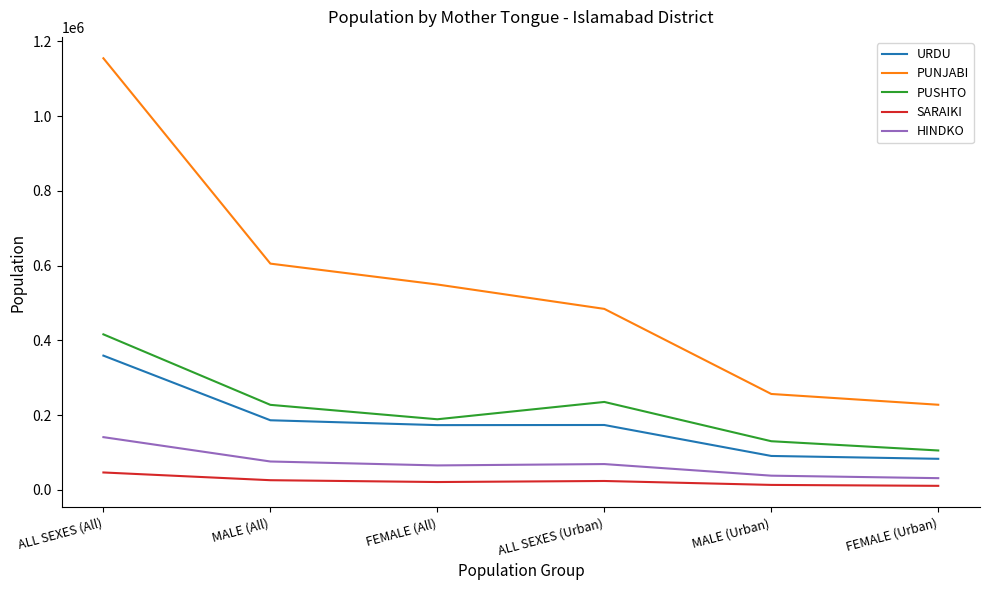

Between MALE (All) and FEMALE (All), which series saw the biggest shift?

PUNJABI